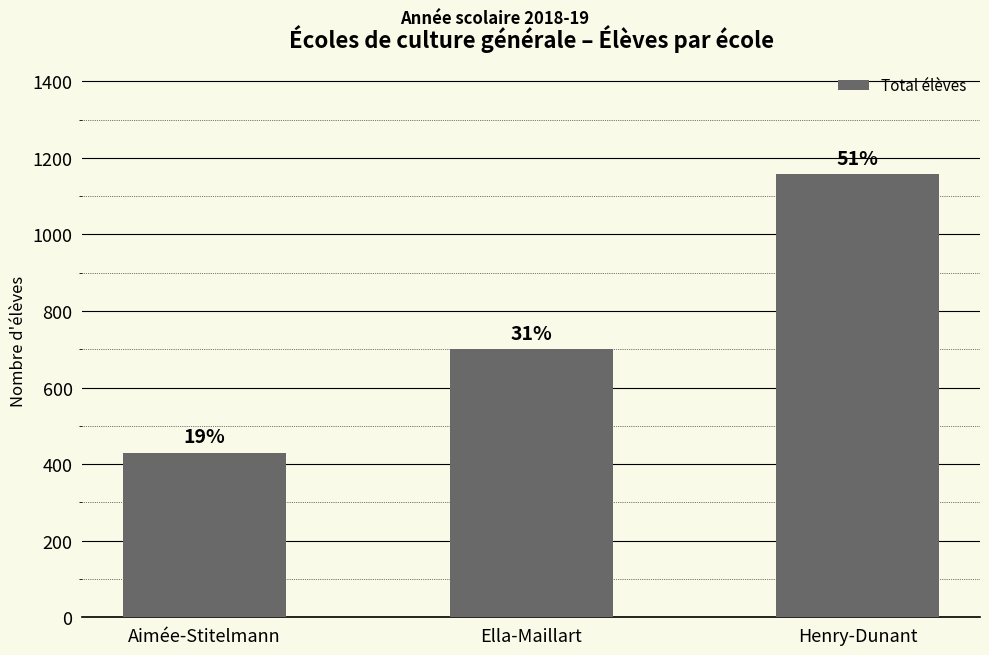

What value does the data have at Henry-Dunant?

1157